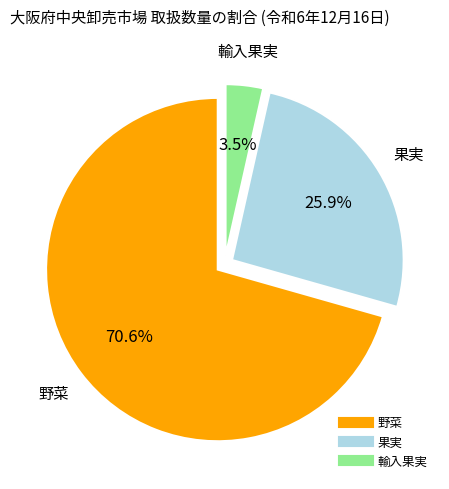

What percentage do 輸入果実 and 果実 together represent?

29.4%